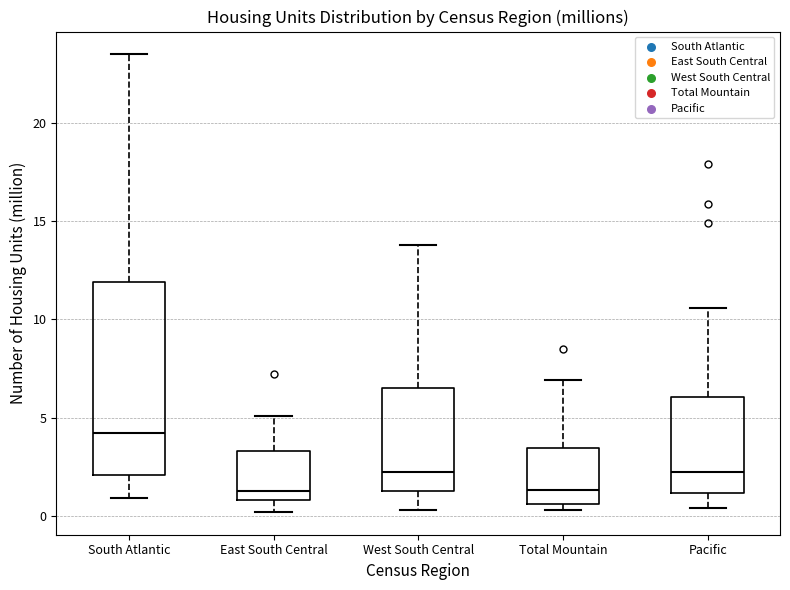

Where does the lower whisker of the box for Pacific end on the y-axis? The values are not printed on the chart, so give them approximately, as read against the axis.

0.5